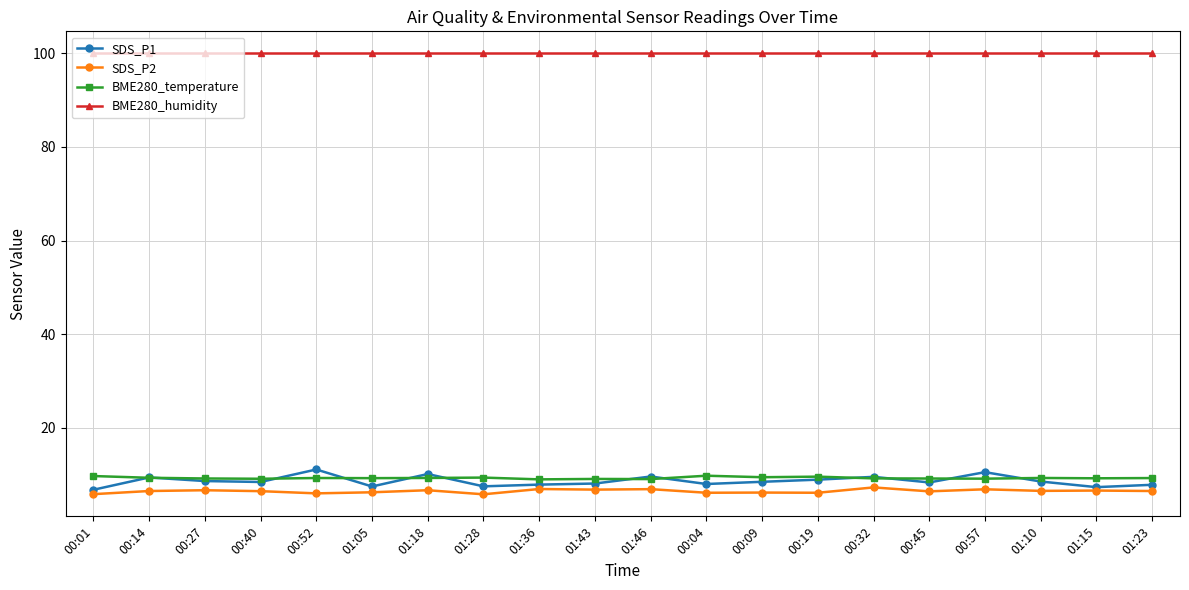

What is the label of the 20th point from the right?

00:01